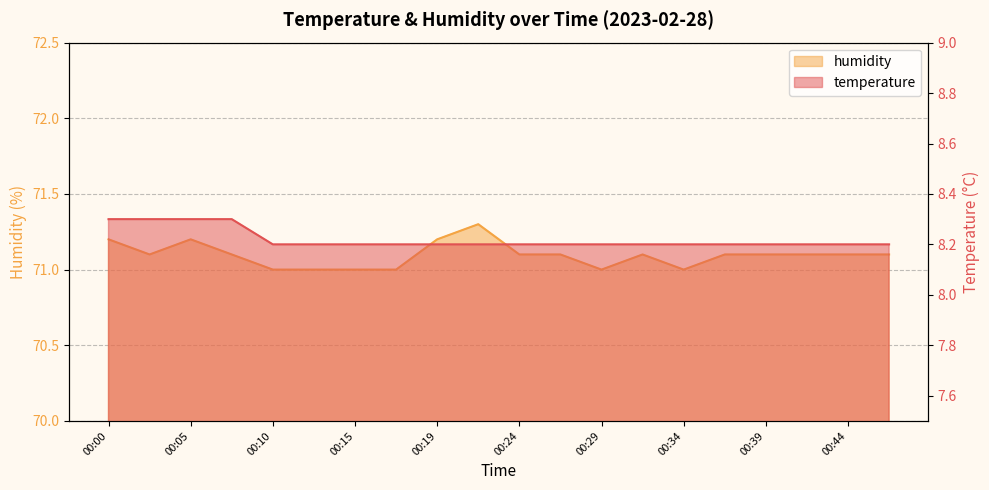

True or false: temperature and humidity intersect in this chart.

False